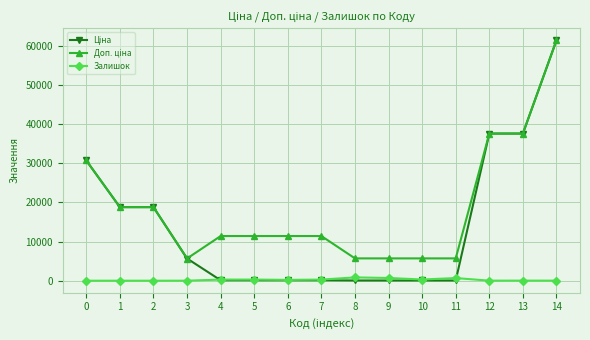

At which category is the sum across all series the highest?

14